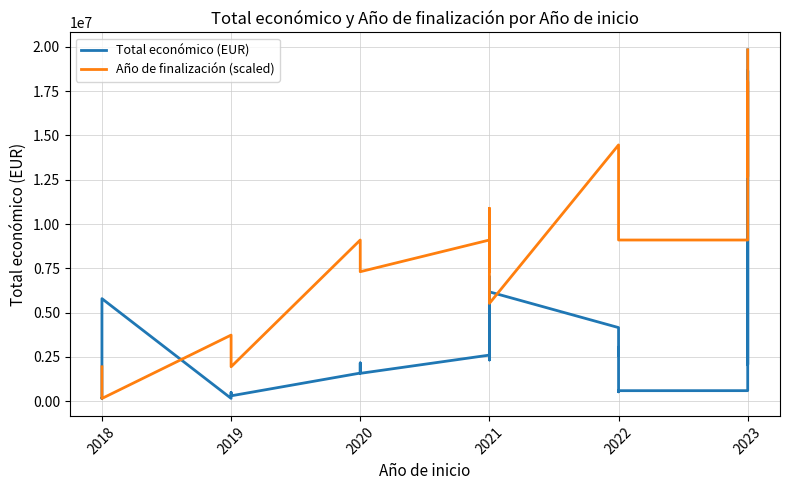

What is the total value across all series at 2022?

18623266